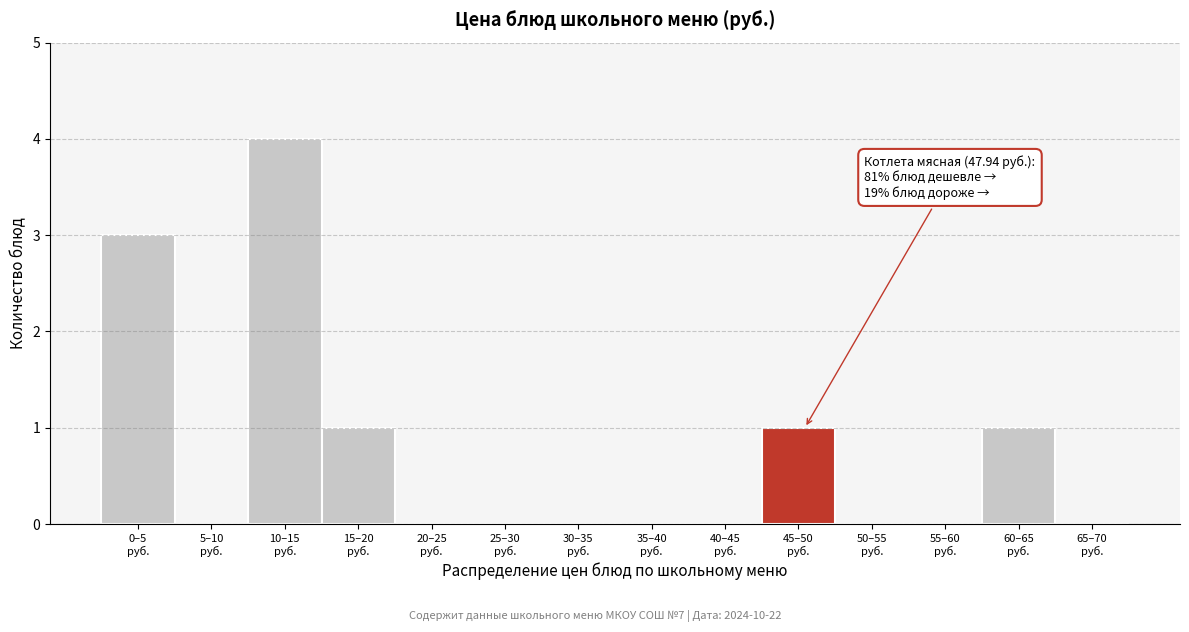

What is the sum of all values?

10